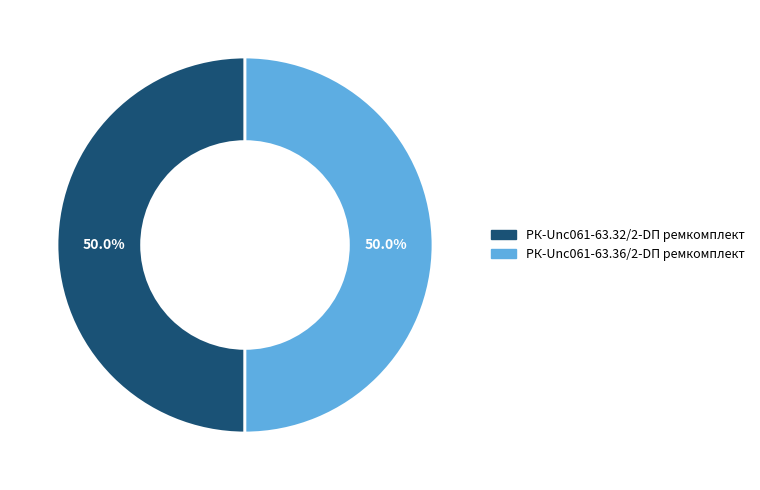

What is the total percentage of РК-Unc061-63.36/2-DП ремкомплект and РК-Unc061-63.32/2-DП ремкомплект?

100.0%